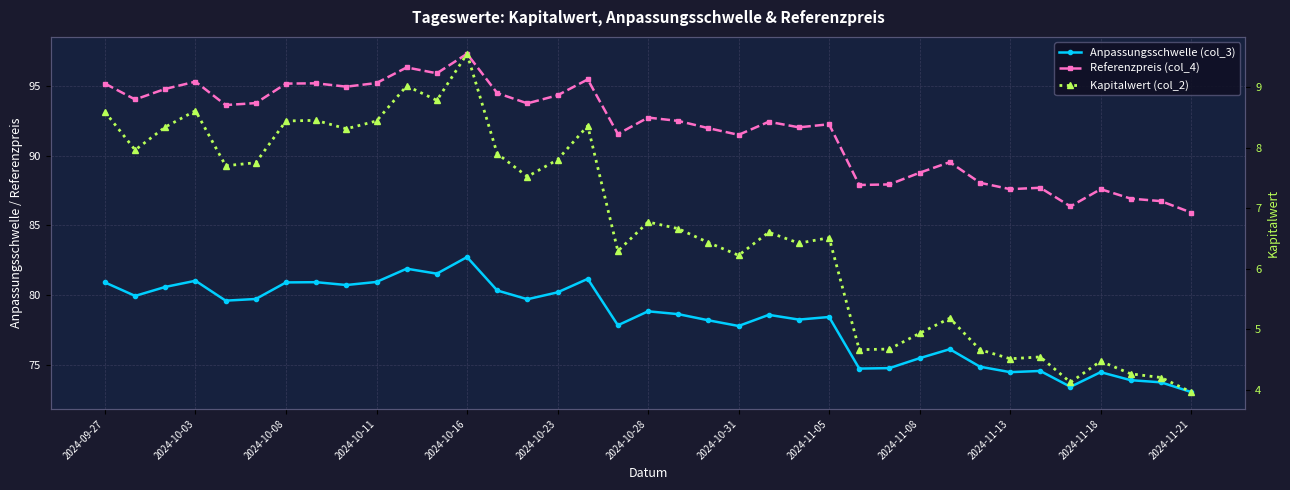

At 2024-10-16, list the series in order from smallest to largest.

Kapitalwert (col_2), Anpassungsschwelle (col_3), Referenzpreis (col_4)